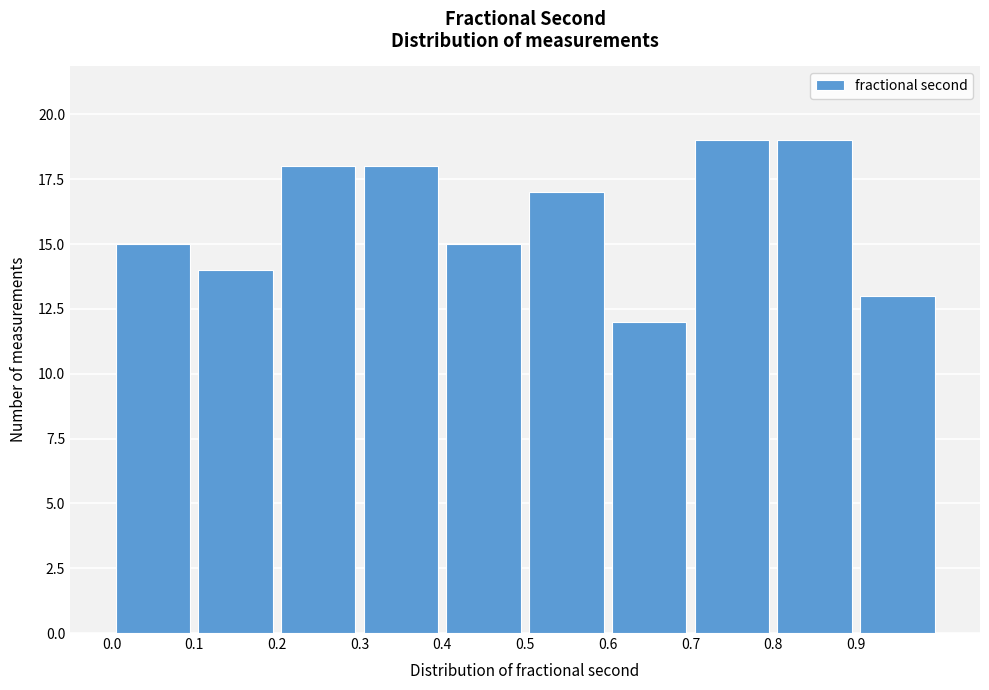

Reading left to right, list every bar in this chart as the range it spans on the x-axis followed by its height. The values are not printed on the chart, so give them approximately, as read against the axis.

0.0 to 0.1: 15
0.1 to 0.2: 14
0.2 to 0.3: 18
0.3 to 0.4: 18
0.4 to 0.5: 15
0.5 to 0.6: 17
0.6 to 0.7: 12
0.7 to 0.8: 19
0.8 to 0.9: 19
0.9 to 1.0: 13